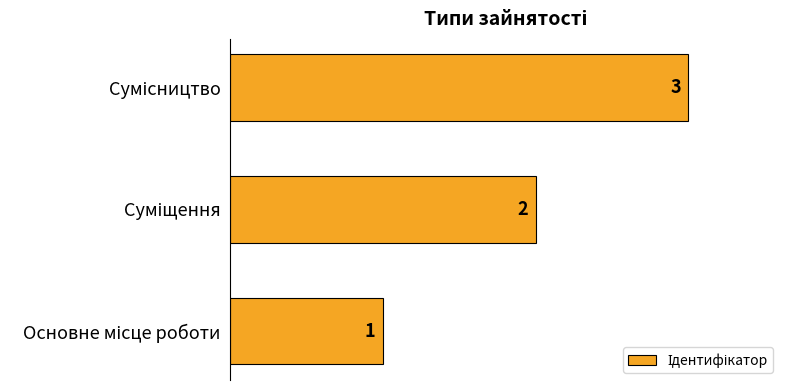

What is the maximum value shown in the chart?

3